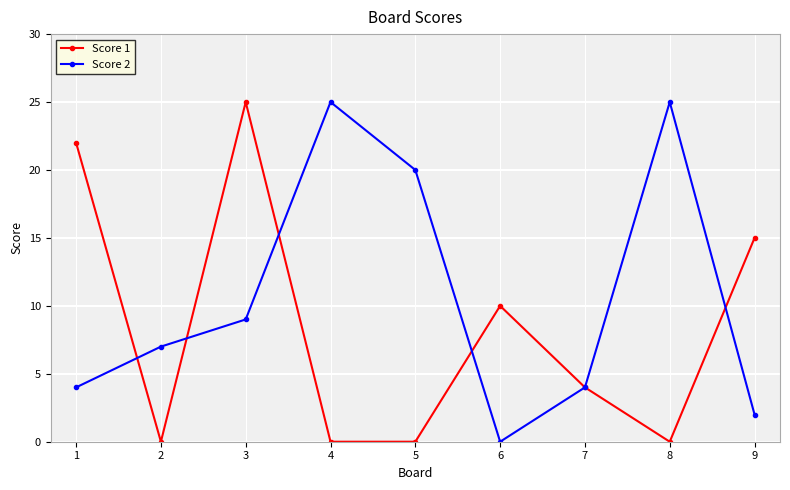

The value of Score 1 at 1 is 5. True or false?

False